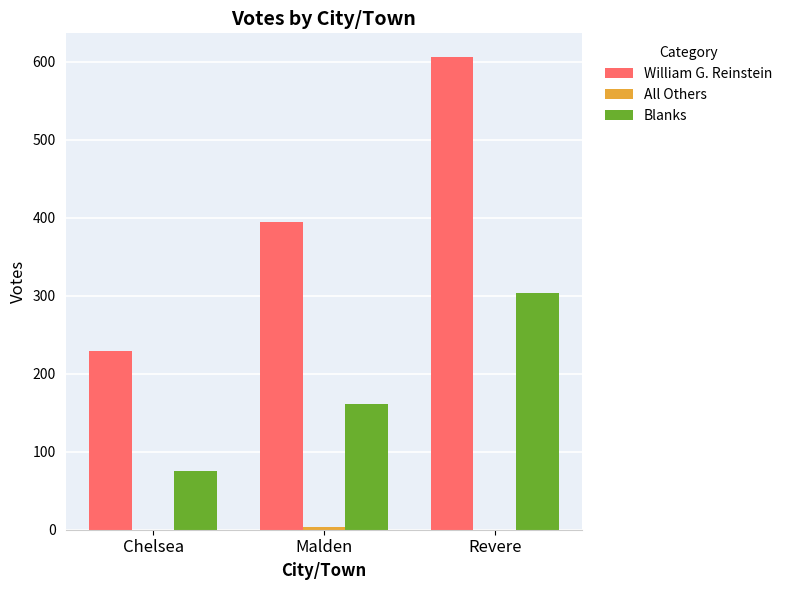

Where is Blanks nearest to the value 189?

Malden